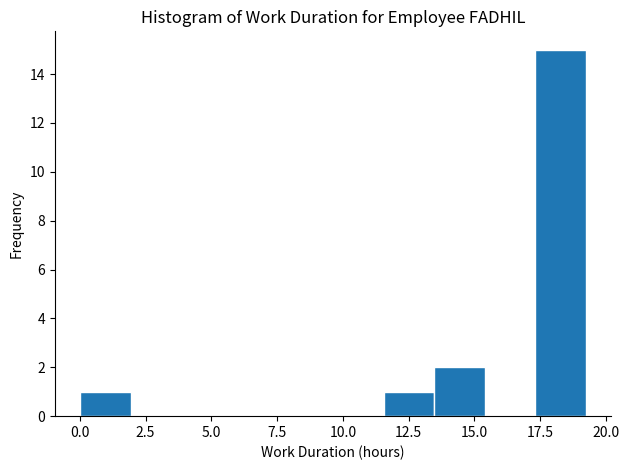

Read against the x-axis, roughly where is the centre of the tallest bar?

18.5